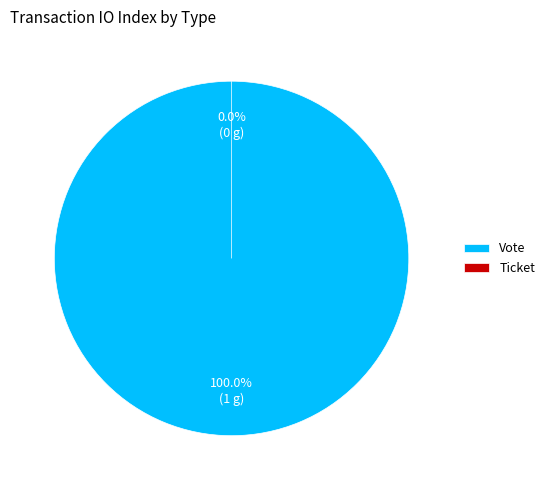

Combined, do Ticket and Vote account for over 50%?

Yes